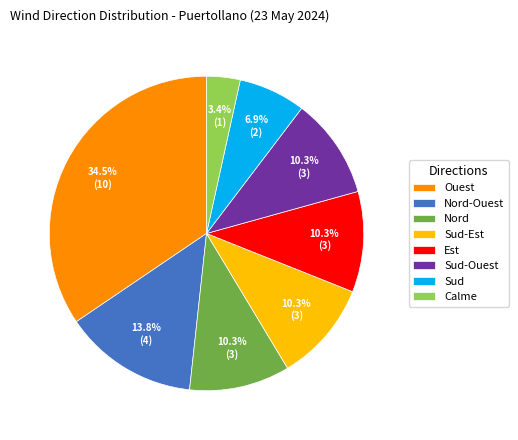

Which has a higher value, Nord-Ouest or Calme?

Nord-Ouest